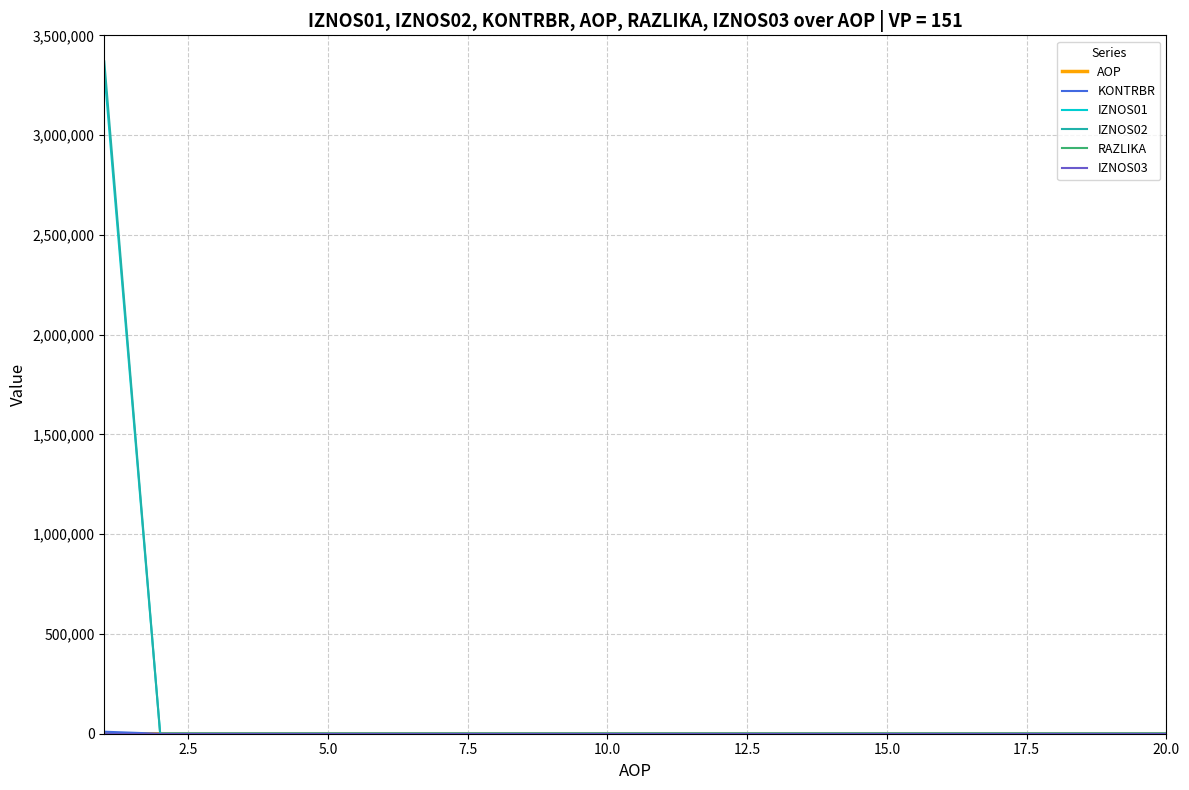

Which series has the largest range (max minus min)?

IZNOS02